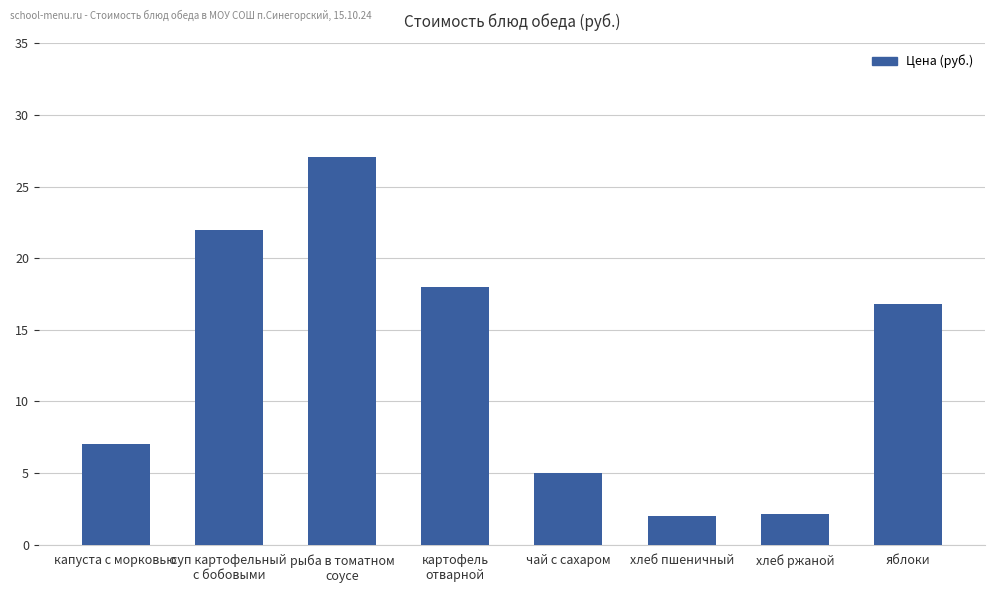

What is the value of the 4th bar from the left?

18.0